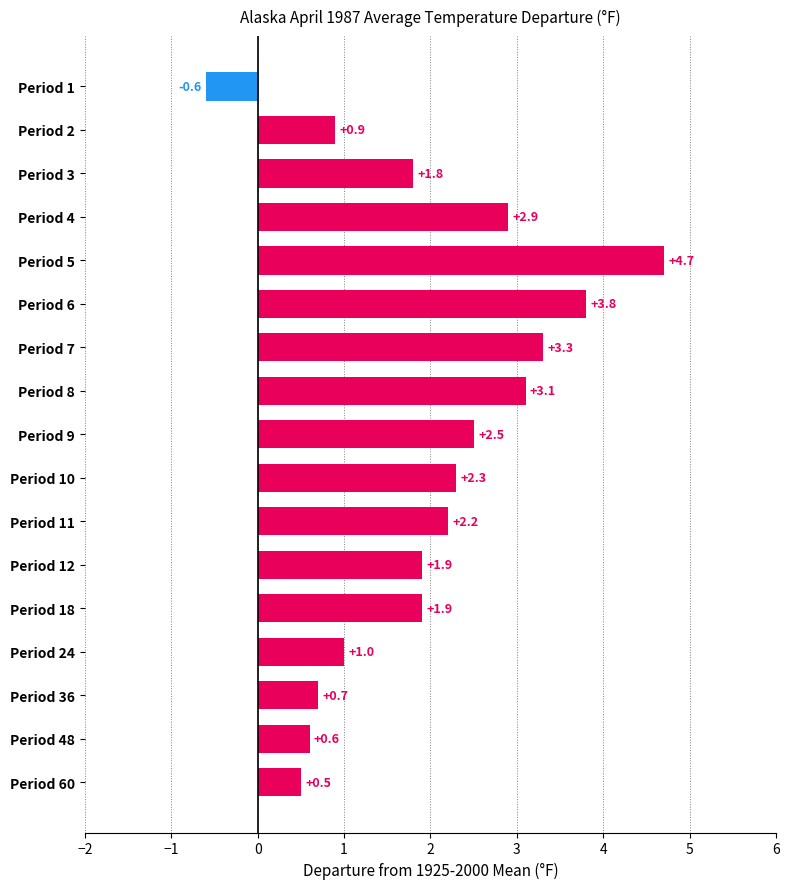

How many values are below 1?

5